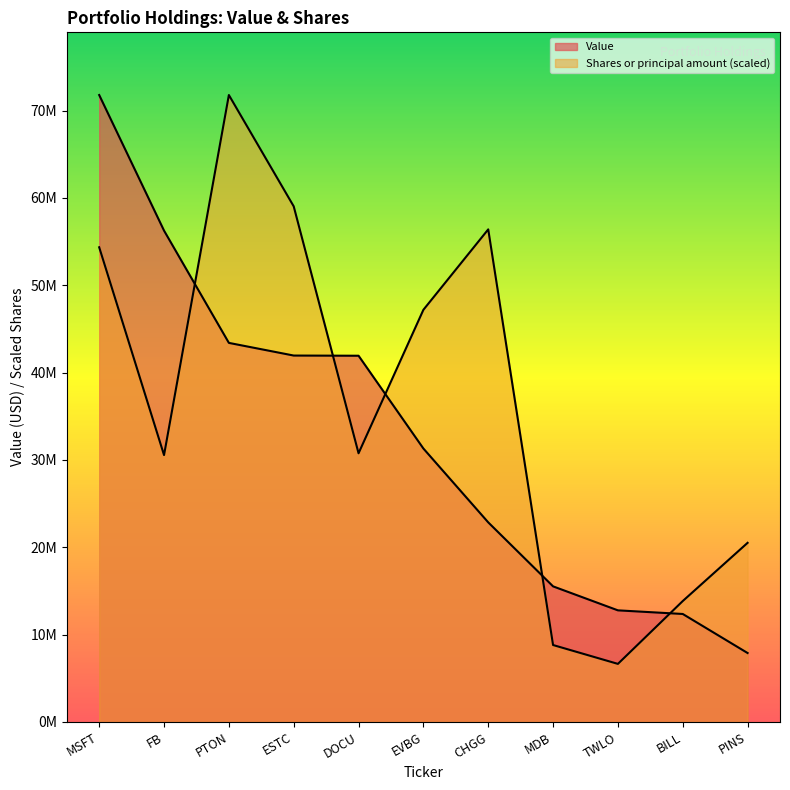

What is the value of the Shares or principal amount point at the 8th from the left?

8809535.9